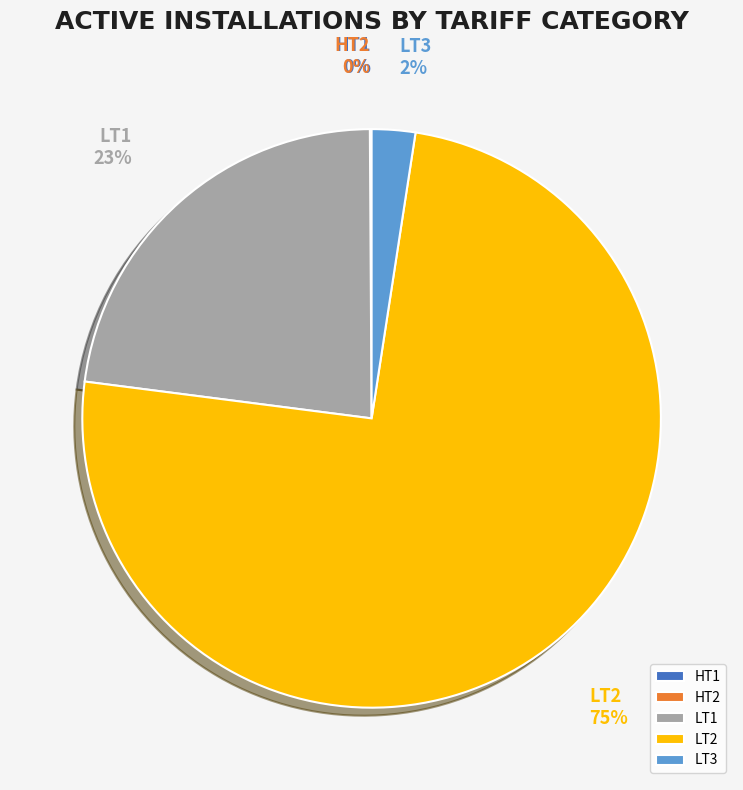

Which category has the biggest portion of the pie?

LT2